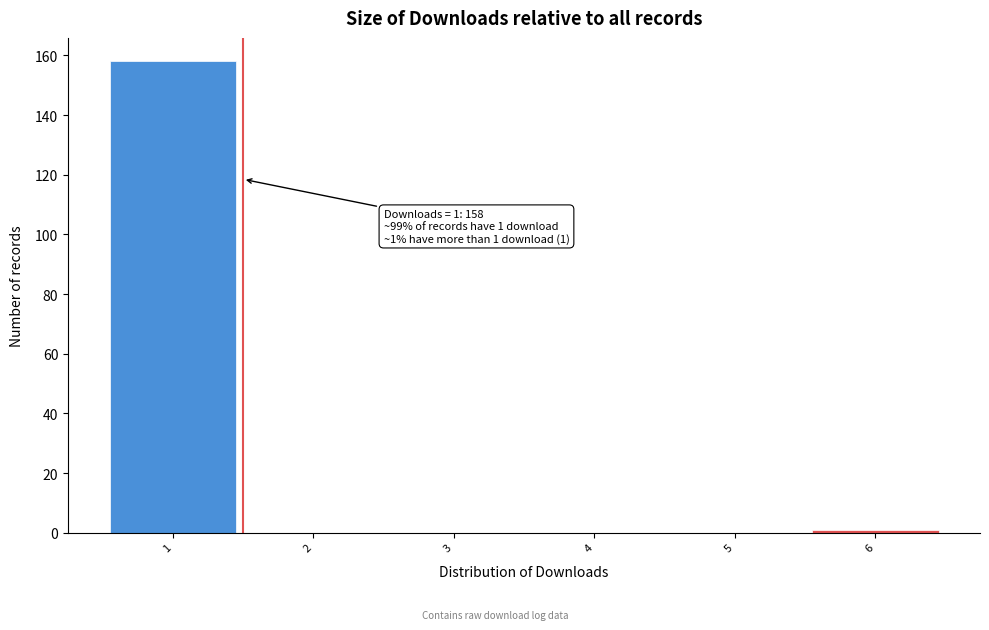

Which range on the x-axis has the tallest bar?

0.5 to 1.5